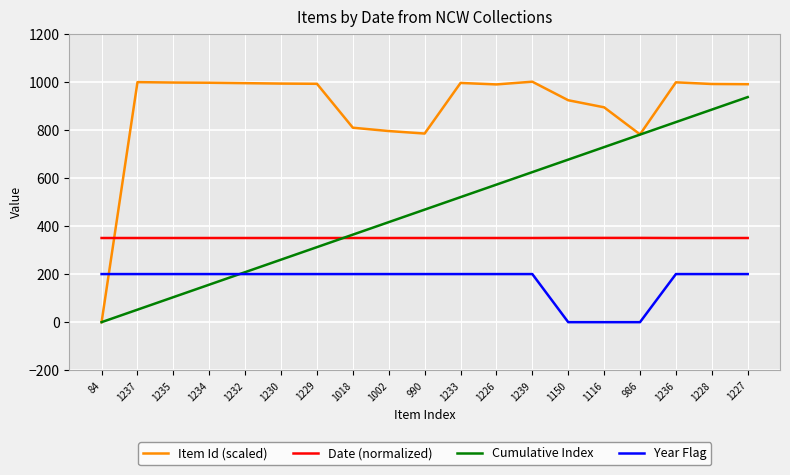

What is the total value across all series at 1233?

2064.8